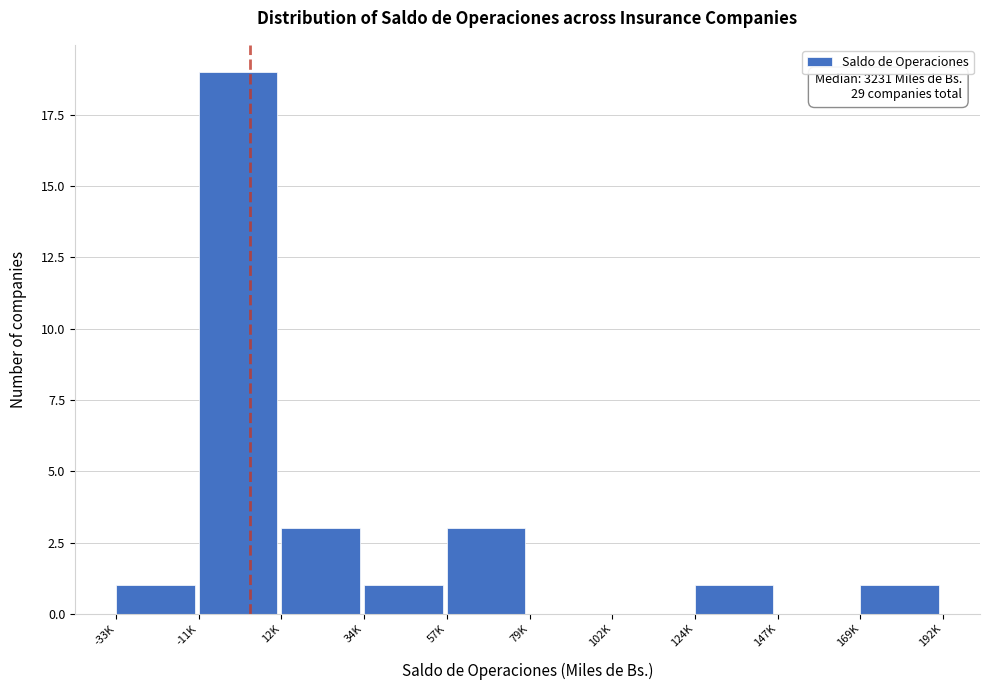

Reading left to right, what are all the values shown in this chart?

-33K=1	-11K=19	12K=3	34K=1	57K=3	79K=0	102K=0	124K=1	147K=0	169K=1